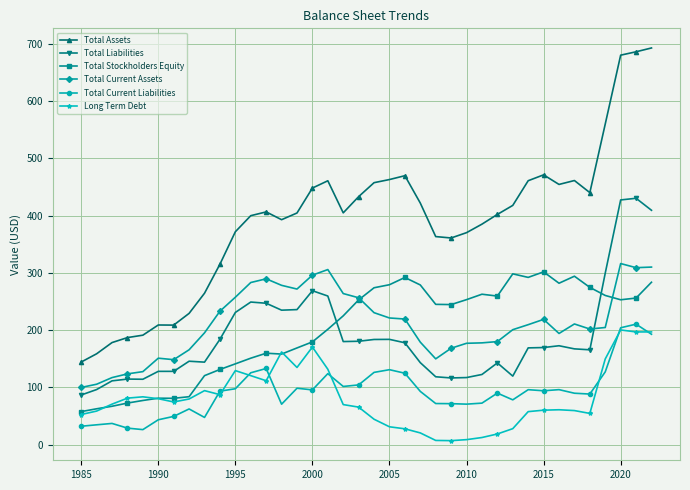

List the series in order of their peak value, lowest first.

Long Term Debt, Total Current Liabilities, Total Stockholders Equity, Total Current Assets, Total Liabilities, Total Assets